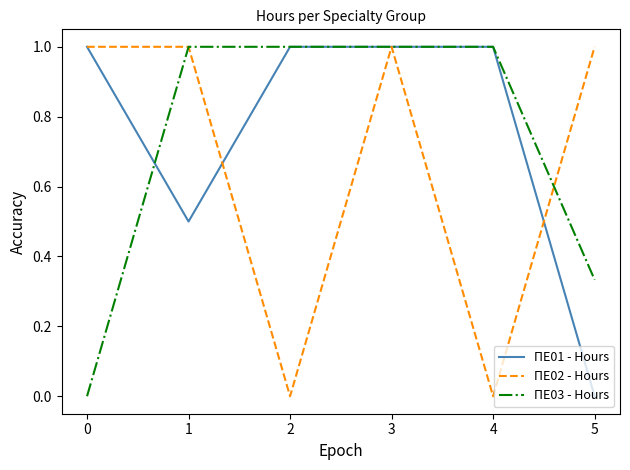

Is it true that ΠΕ02 - Hours equals 0.7 at 0?

False